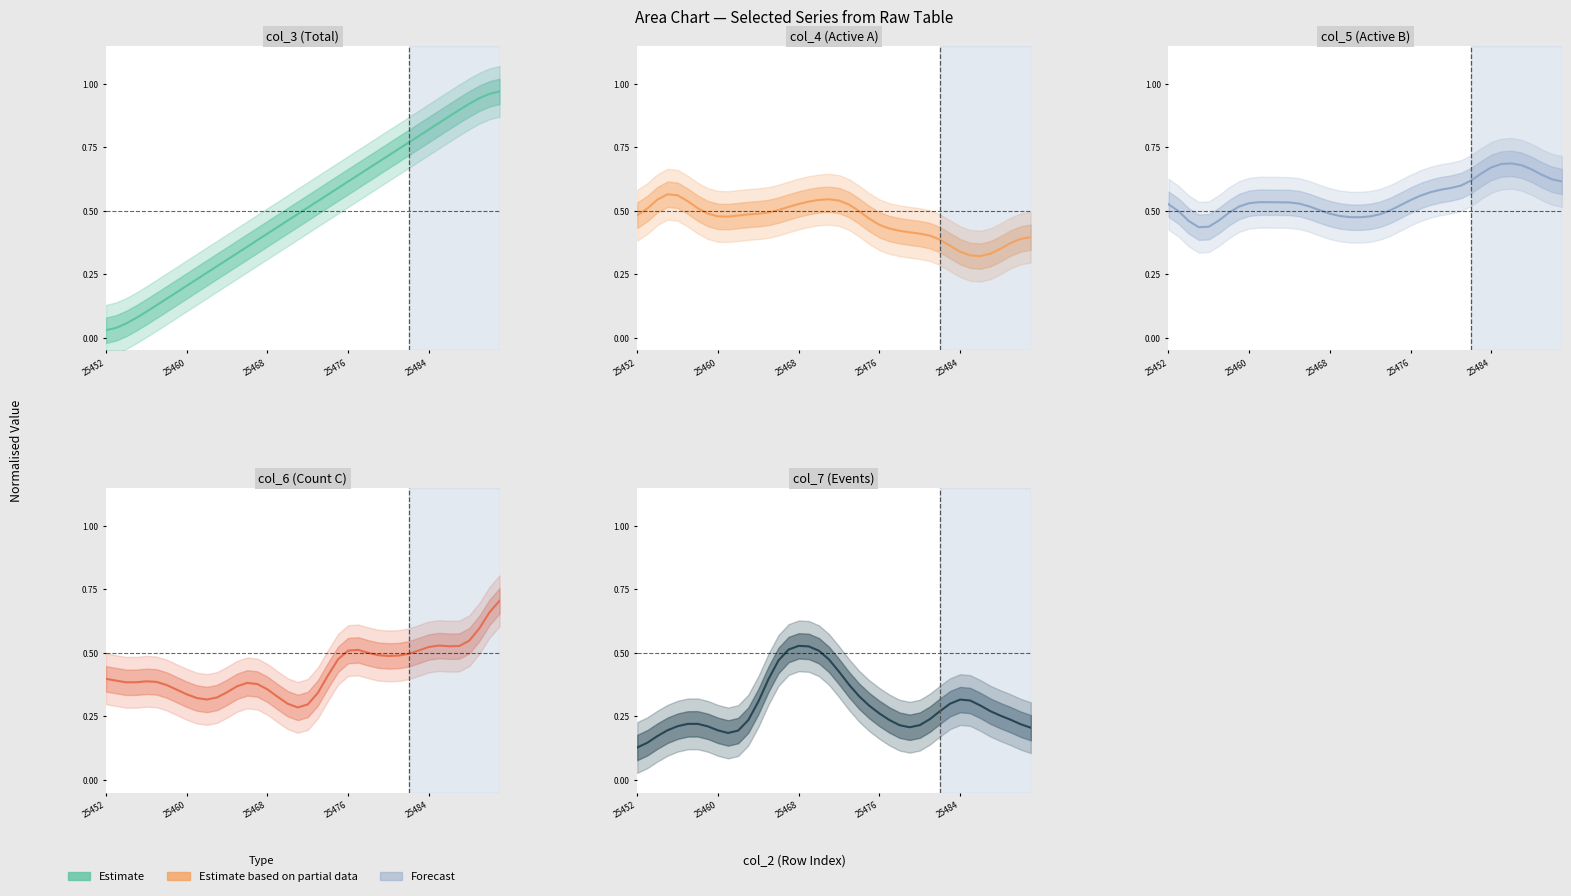

At which label is col_3 closest to 0?

25452